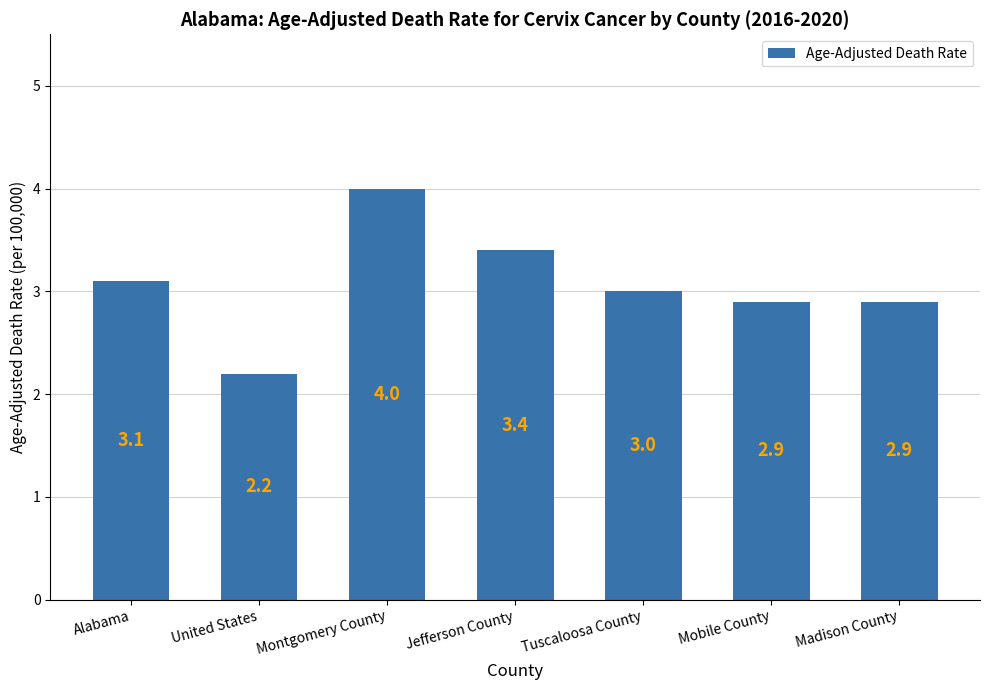

How many series are shown in this chart?

1